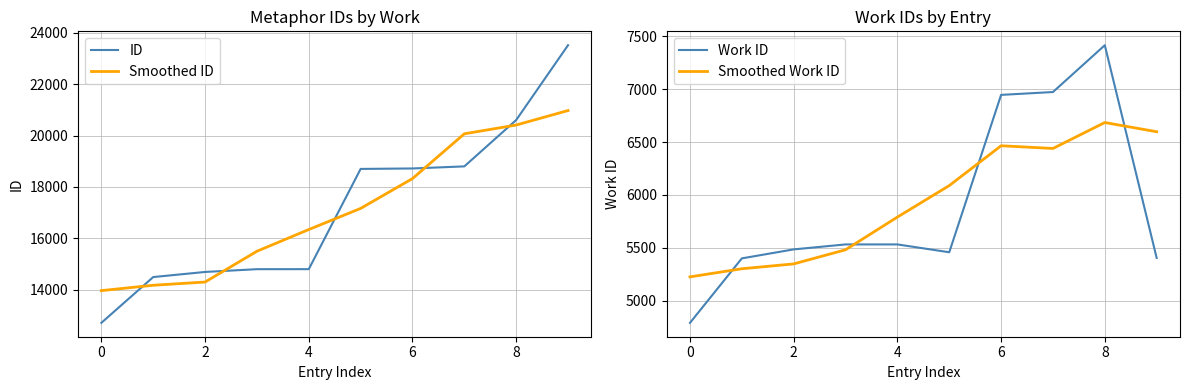

Does the chart display data point markers on the line(s)?

No